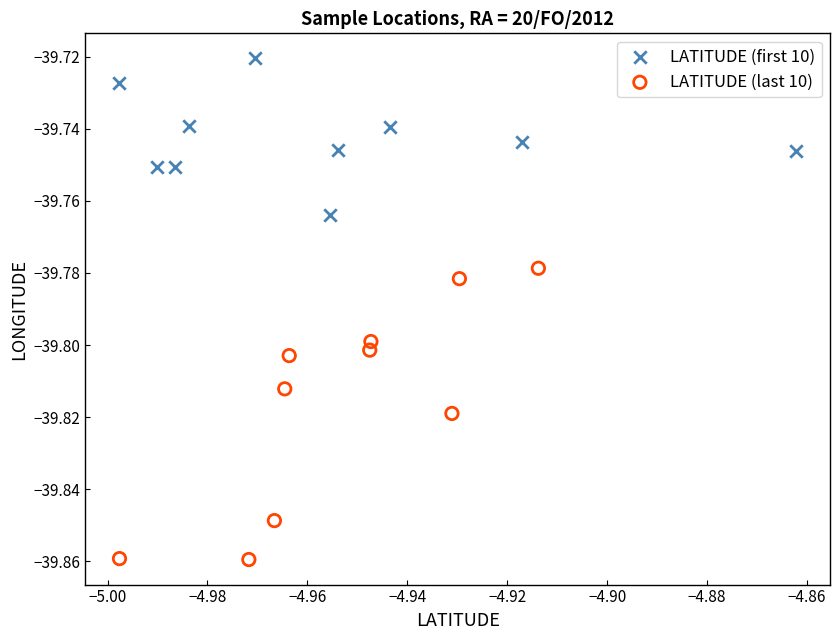

Which series contains the lowest Y value?

LATITUDE (last 10)